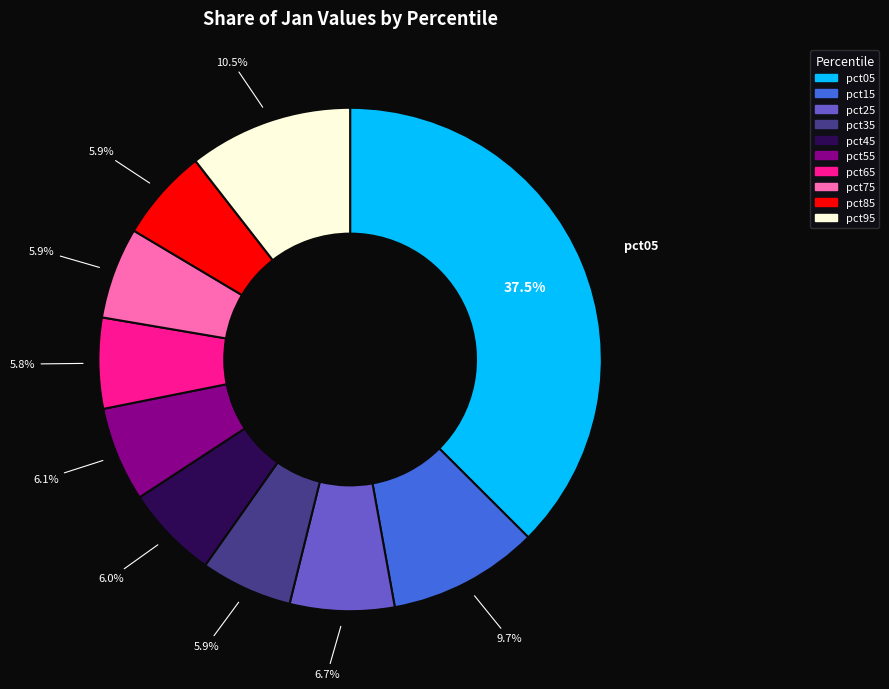

True or false: pct65 accounts for 1% of the total.

False